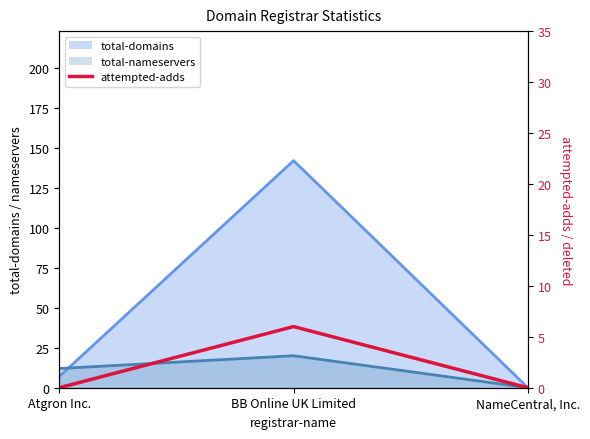

Rank the categories by value from lowest to highest.

Atgron Inc., NameCentral, Inc., BB Online UK Limited